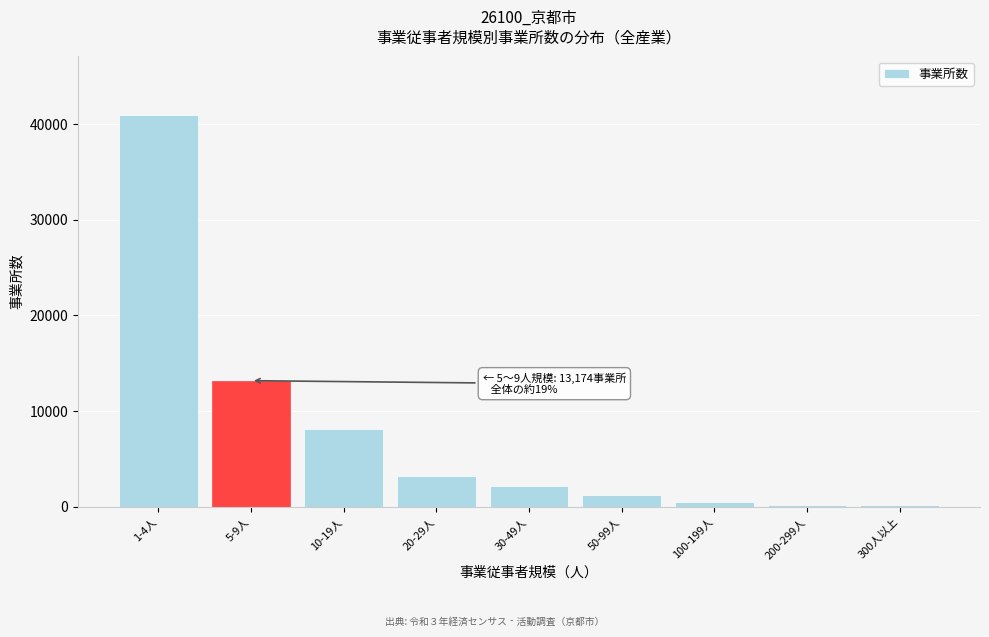

What is the sum of all values?

69670